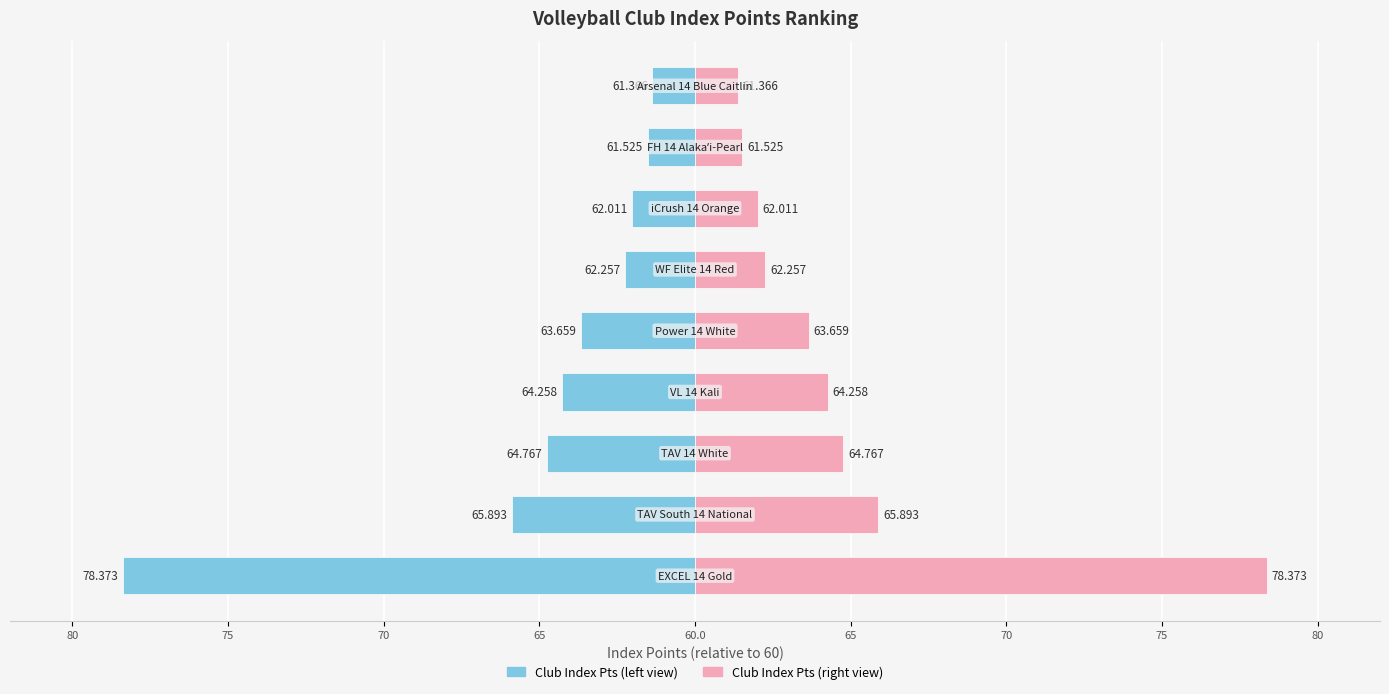

The Index Points (left) series shows -3.7 at 60.0. True or false?

True